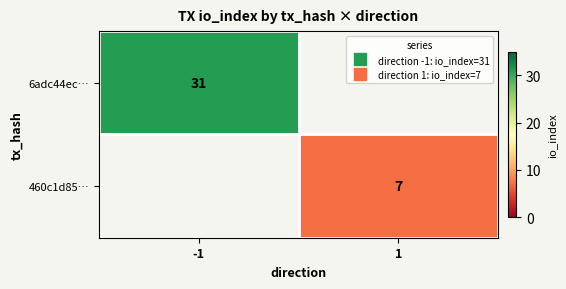

Rank the series by their average value, from highest to lowest.

6adc44ec…, 460c1d85…